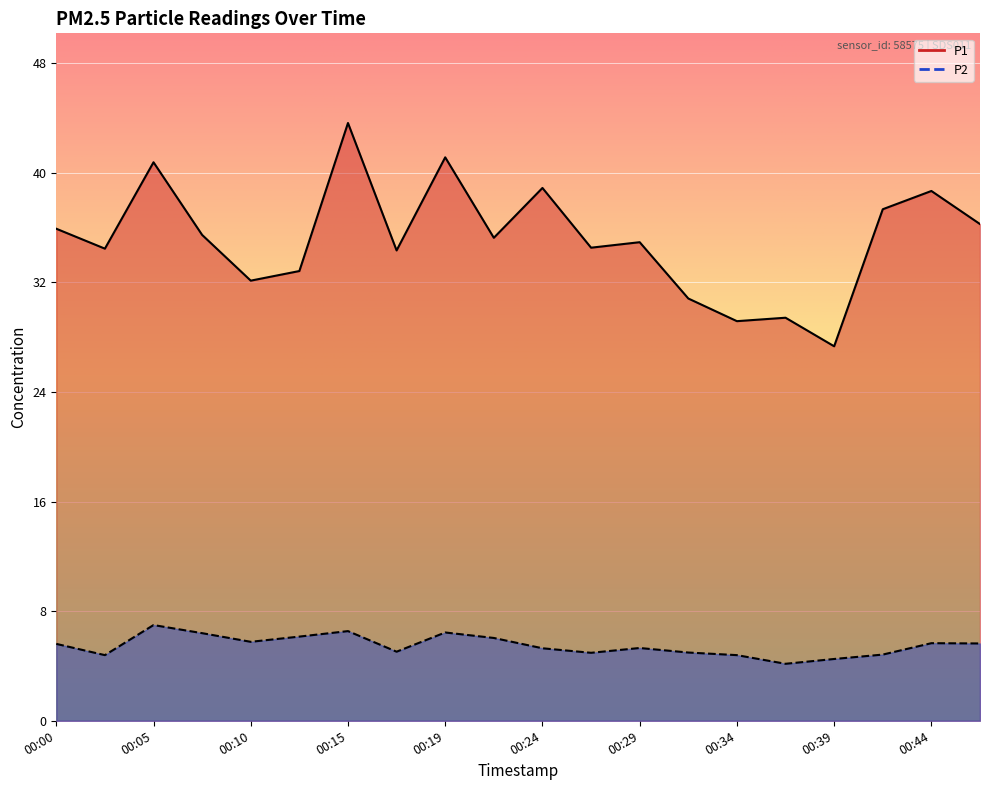

True or false: P2 has more than 2 points higher than both neighbors.

True